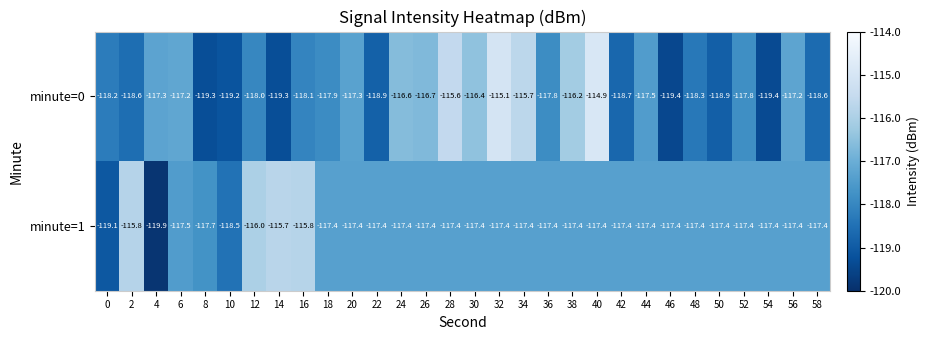

Which series has the largest range (max minus min)?

minute=0